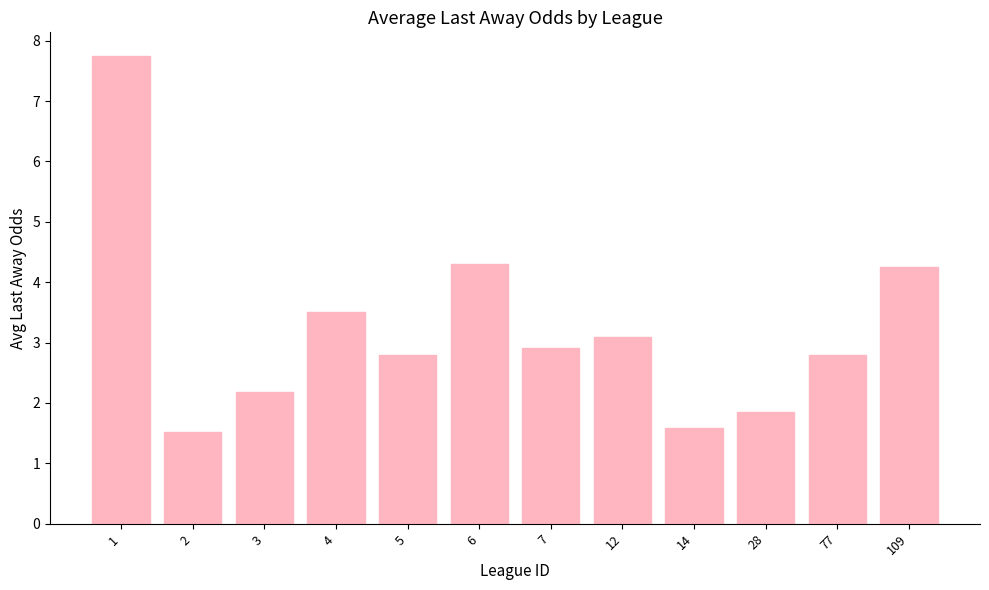

What is the greatest value displayed?

7.8